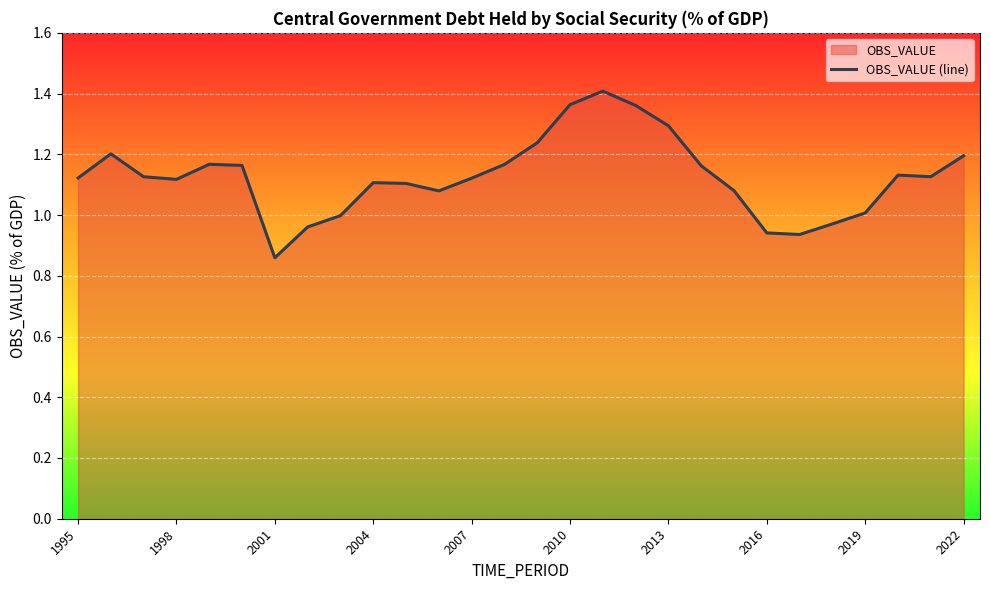

How many lines are shown in the chart?

1